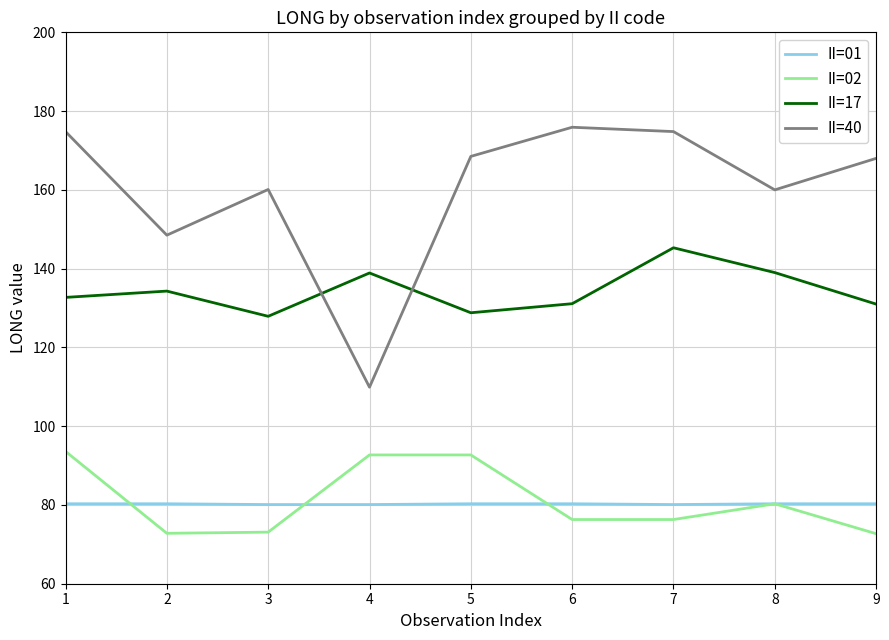

Read the II=17 value at 2.

134.3